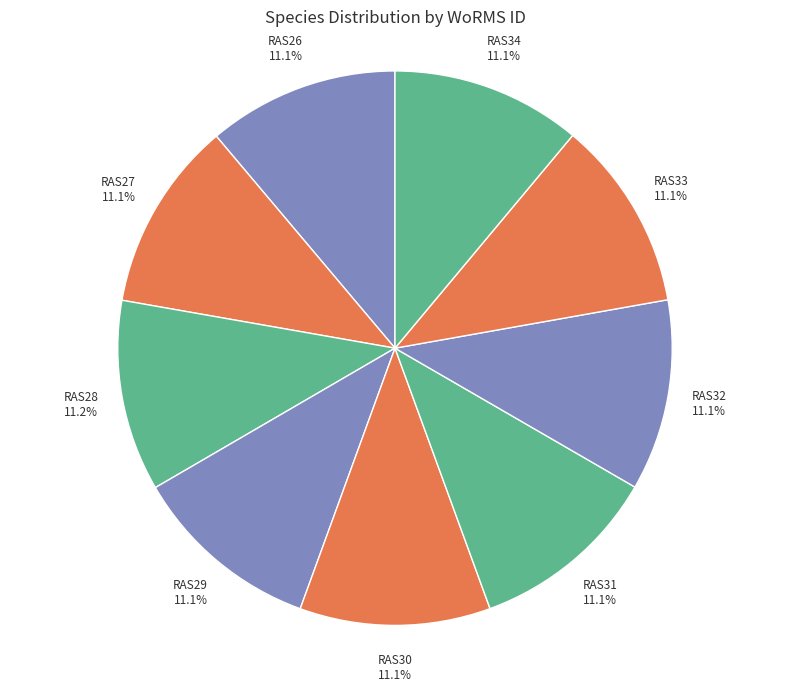

How many slices are in this pie chart?

9